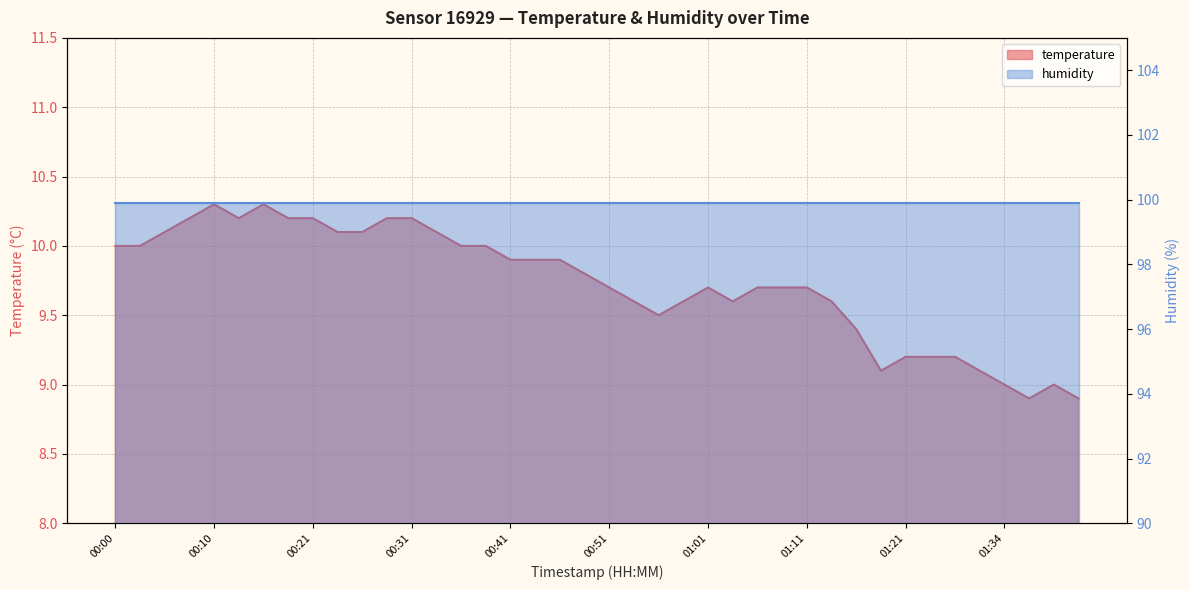

What is the ratio of the value at 01:34 to the value at 00:13?

0.9